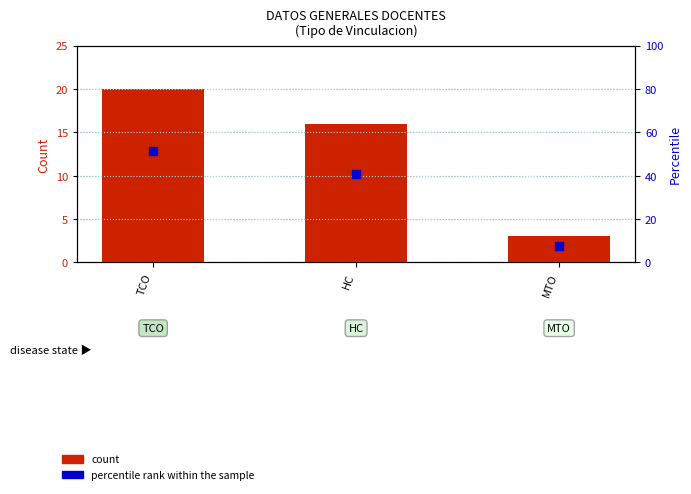

Which series reaches the maximum Y coordinate?

percentile rank within the sample